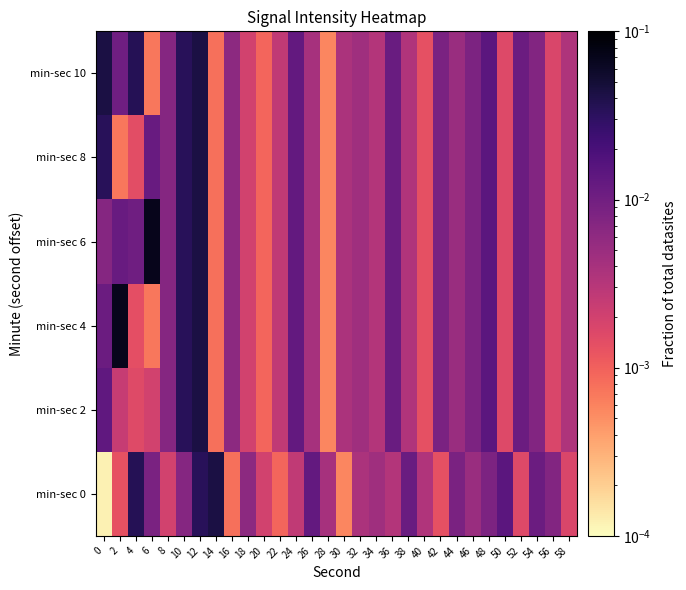

List the series in order of their peak value, lowest first.

min-sec 0, min-sec 2, min-sec 8, min-sec 10, min-sec 4, min-sec 6